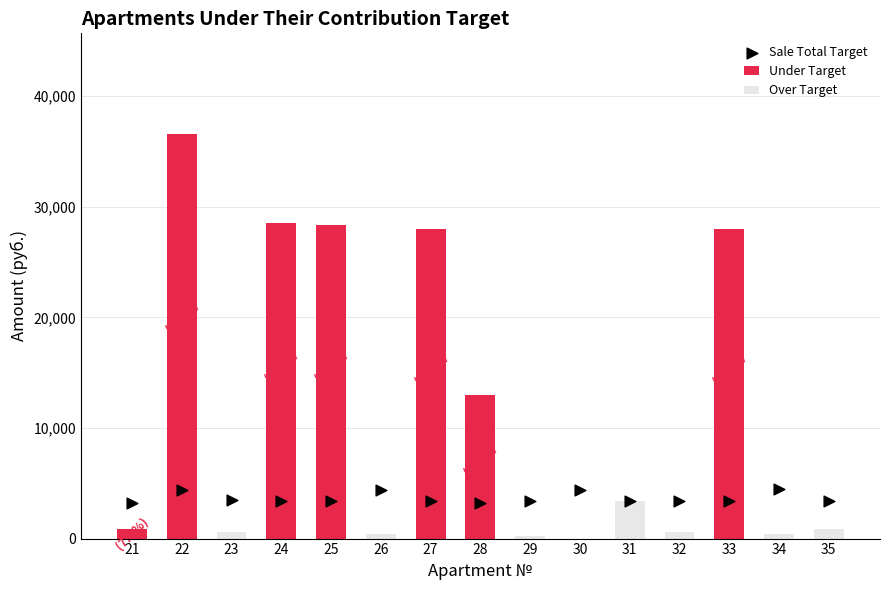

What is the change in value from 21 to 30?

+1200